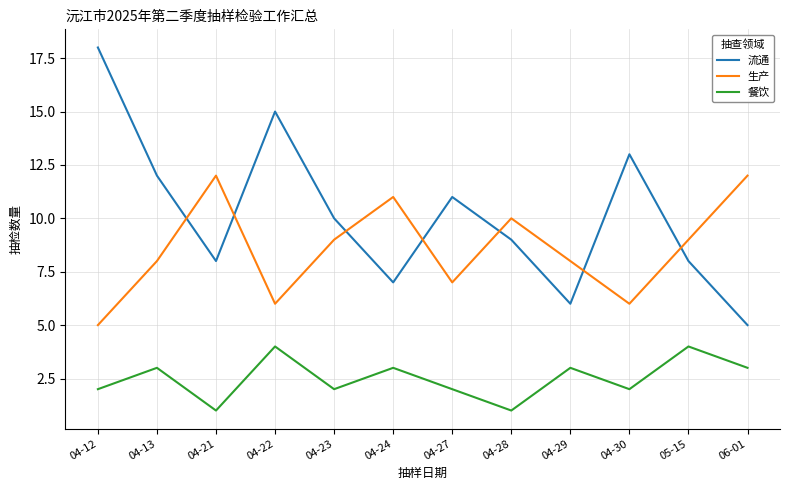

What is the greatest value displayed?

18